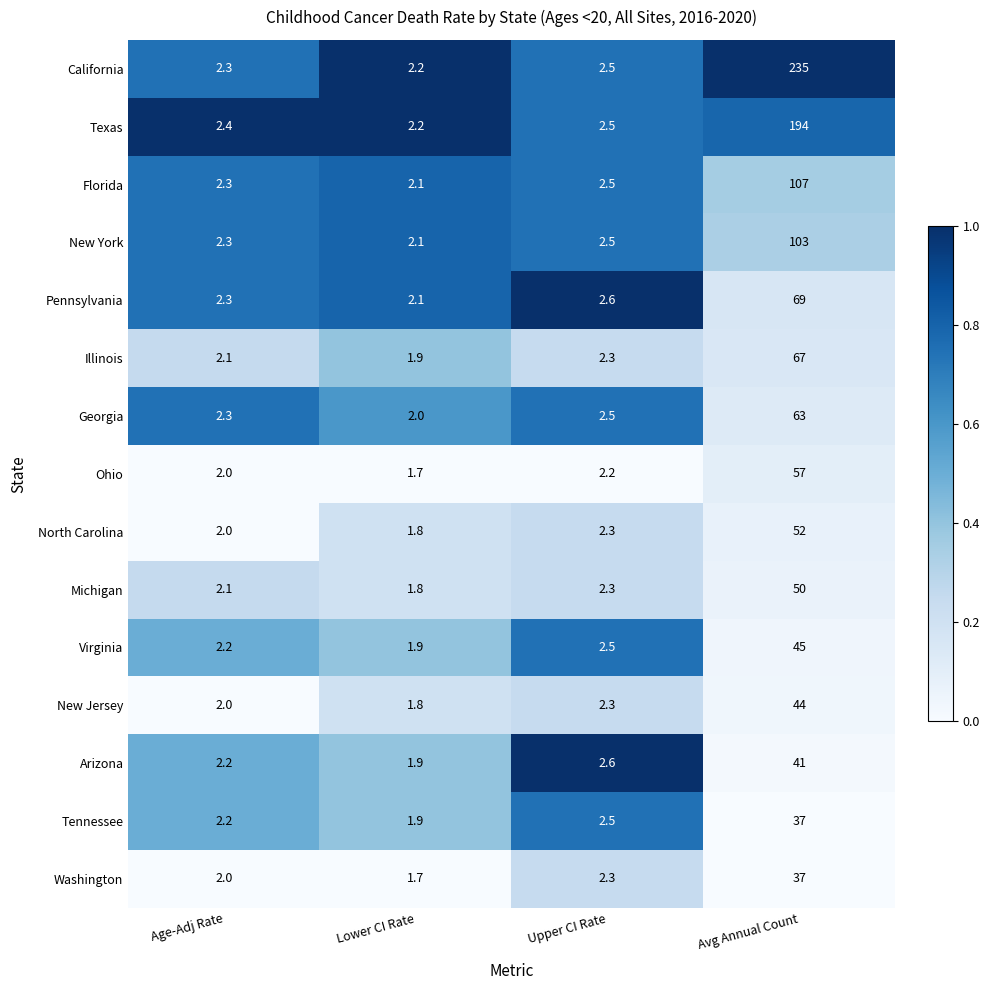

What is the smallest value displayed?

1.7